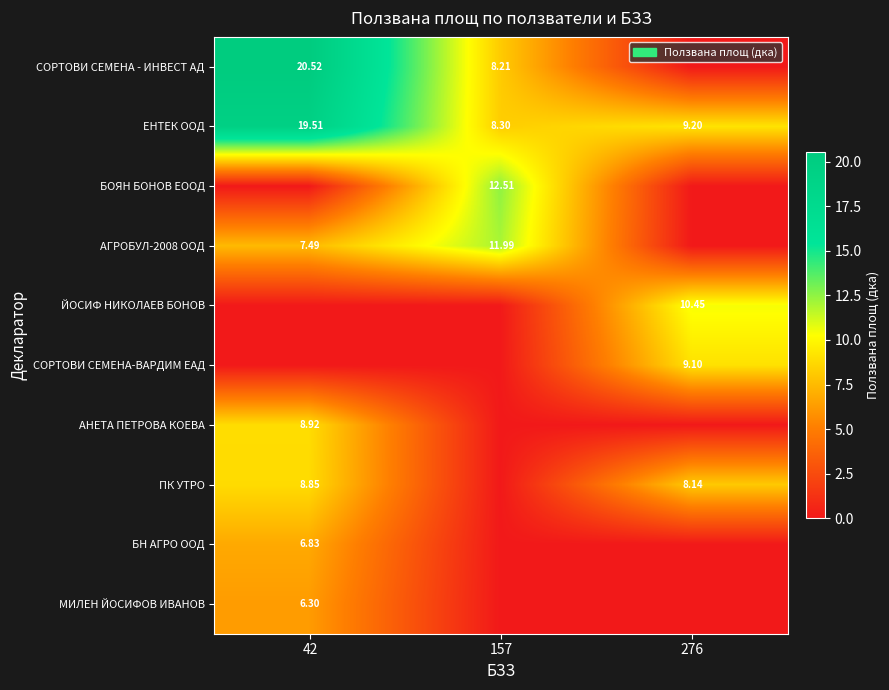

At which category is the sum across all series the highest?

42